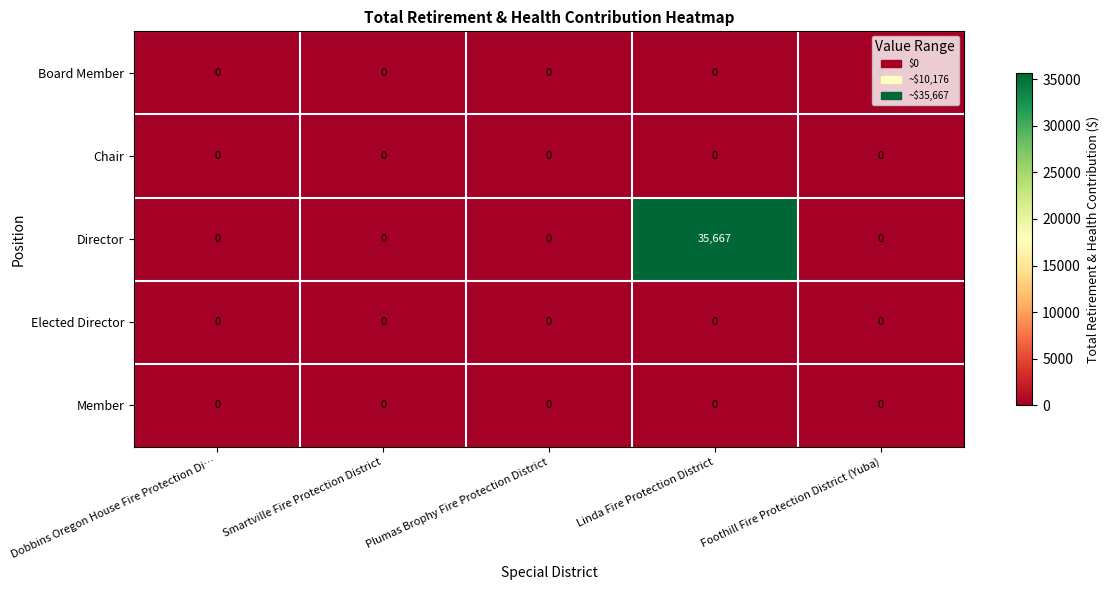

True or false: Director has a value of 35667 at Linda Fire Protection District.

True